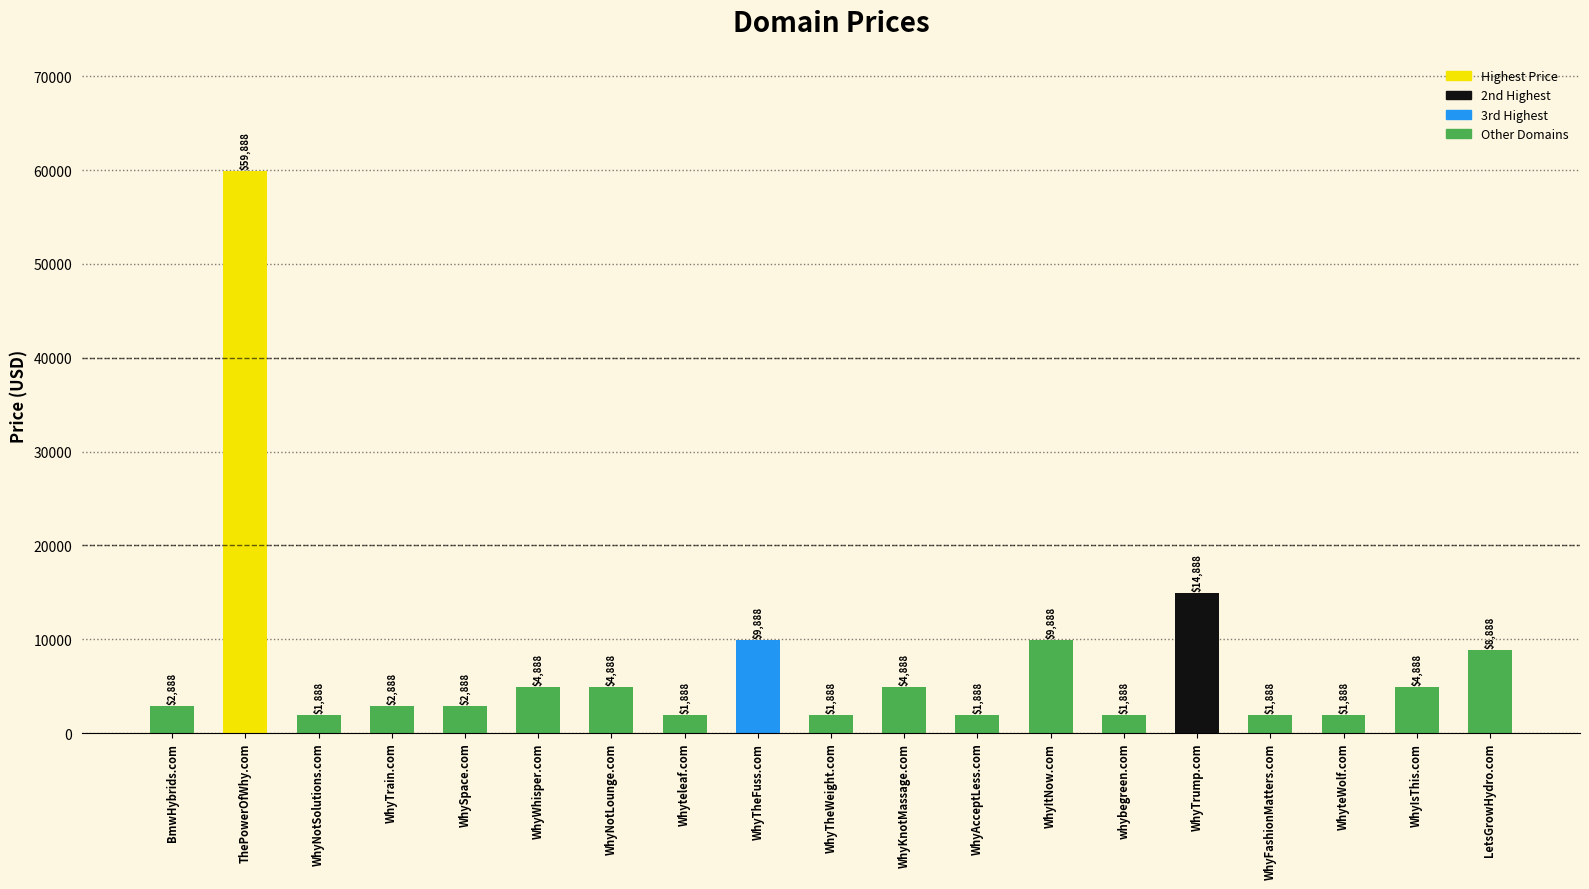

How many distinct data groups are displayed?

1